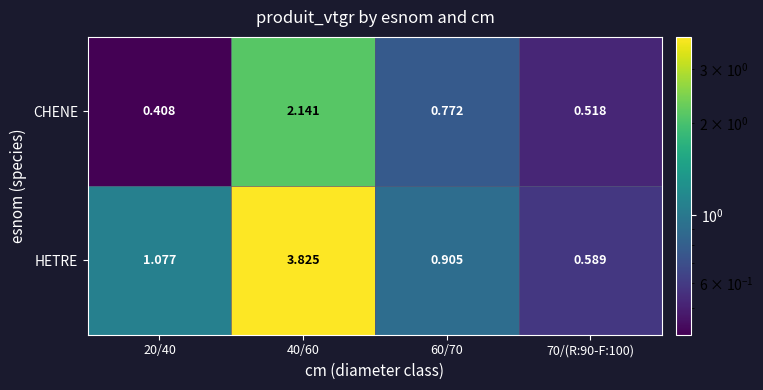

Which series has the largest total across all categories?

HETRE